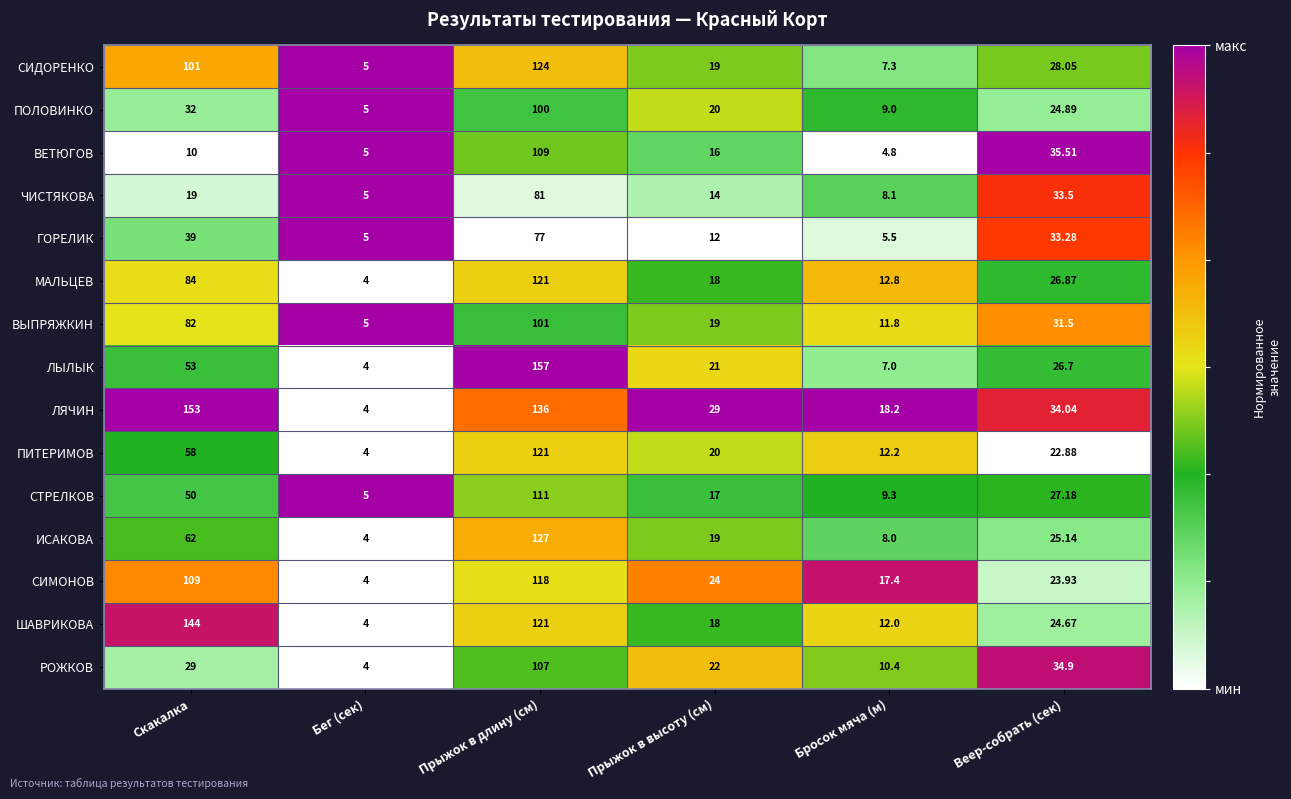

What is the spread (max minus min) of values at Прыжок в длину (см)?

80.0